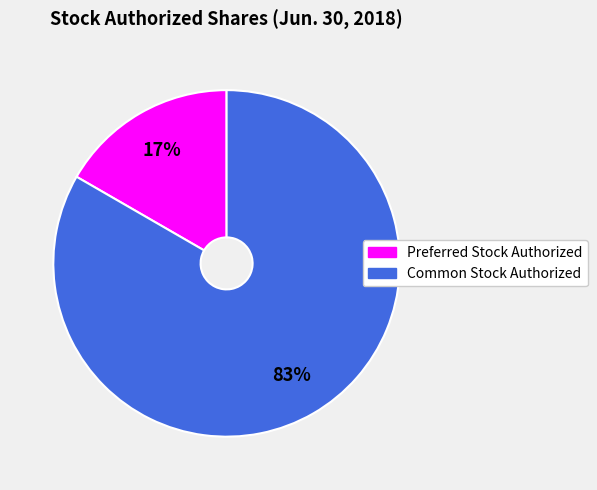

Which has a higher value, Common Stock Authorized or Preferred Stock Authorized?

Common Stock Authorized